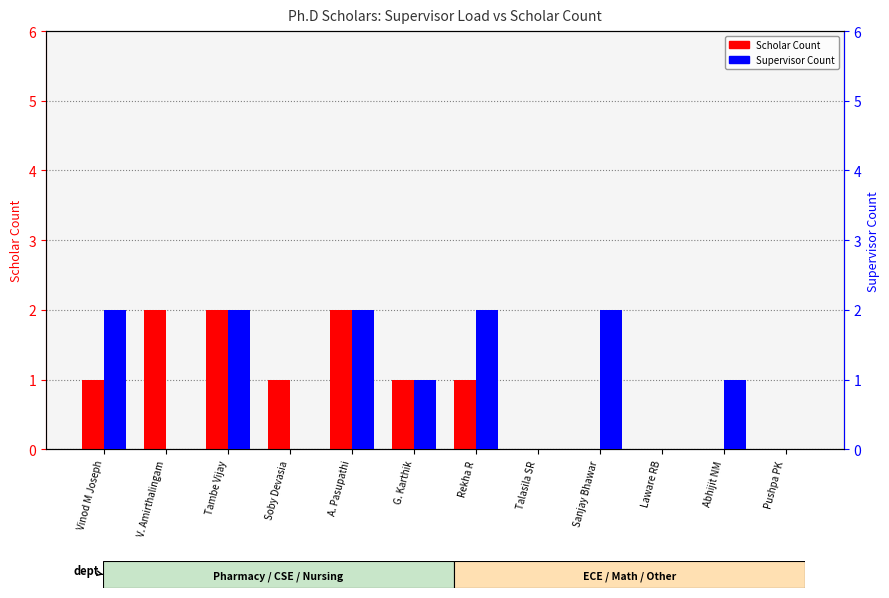

What is the greatest value displayed?

2